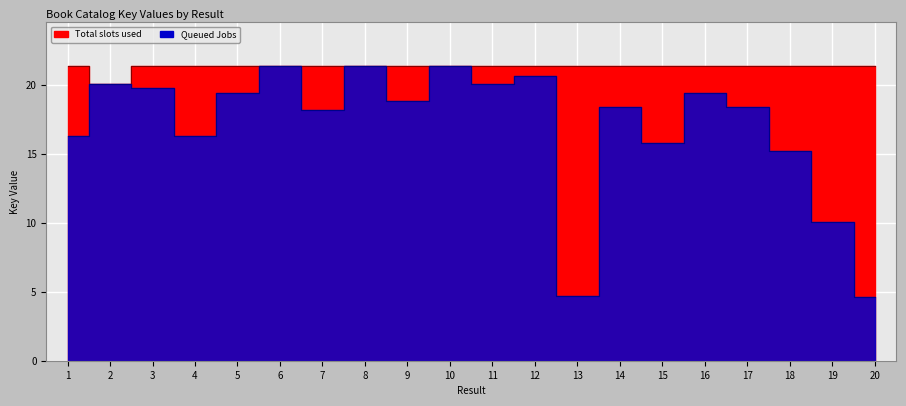

What are all the series names shown in the legend?

Total slots used, Queued Jobs